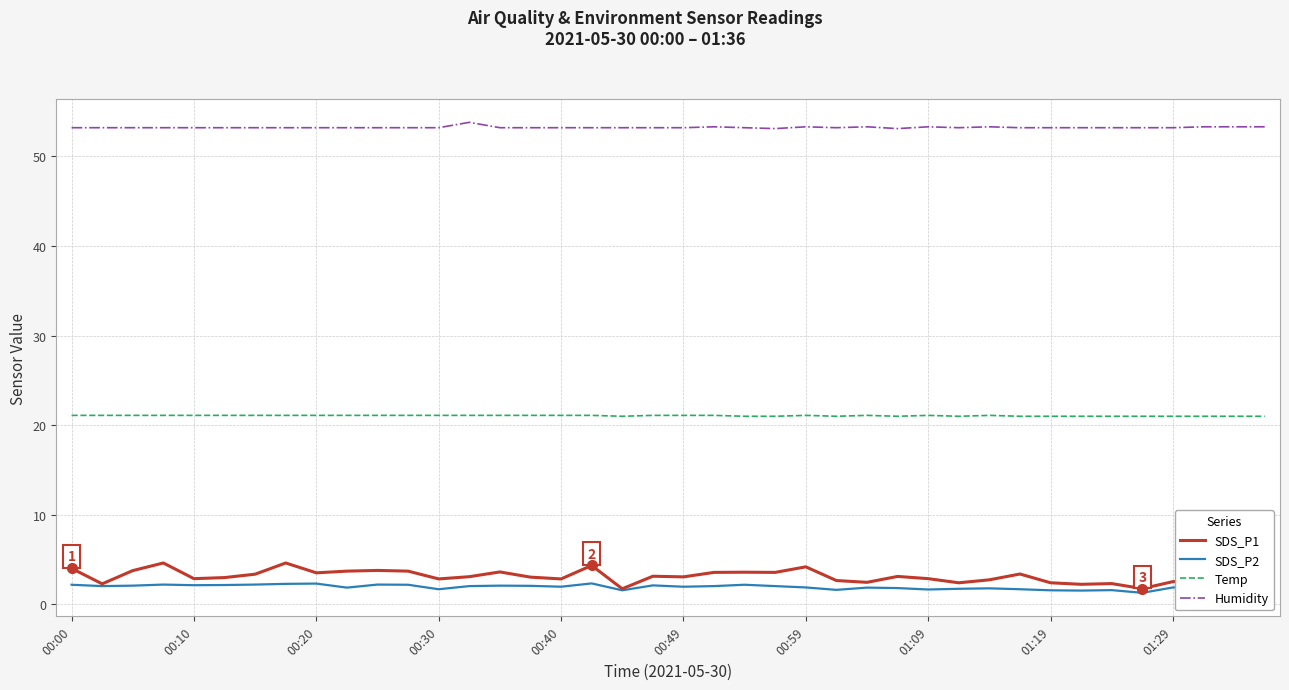

Between 00:00 and 38, which series saw the biggest shift?

SDS_P1